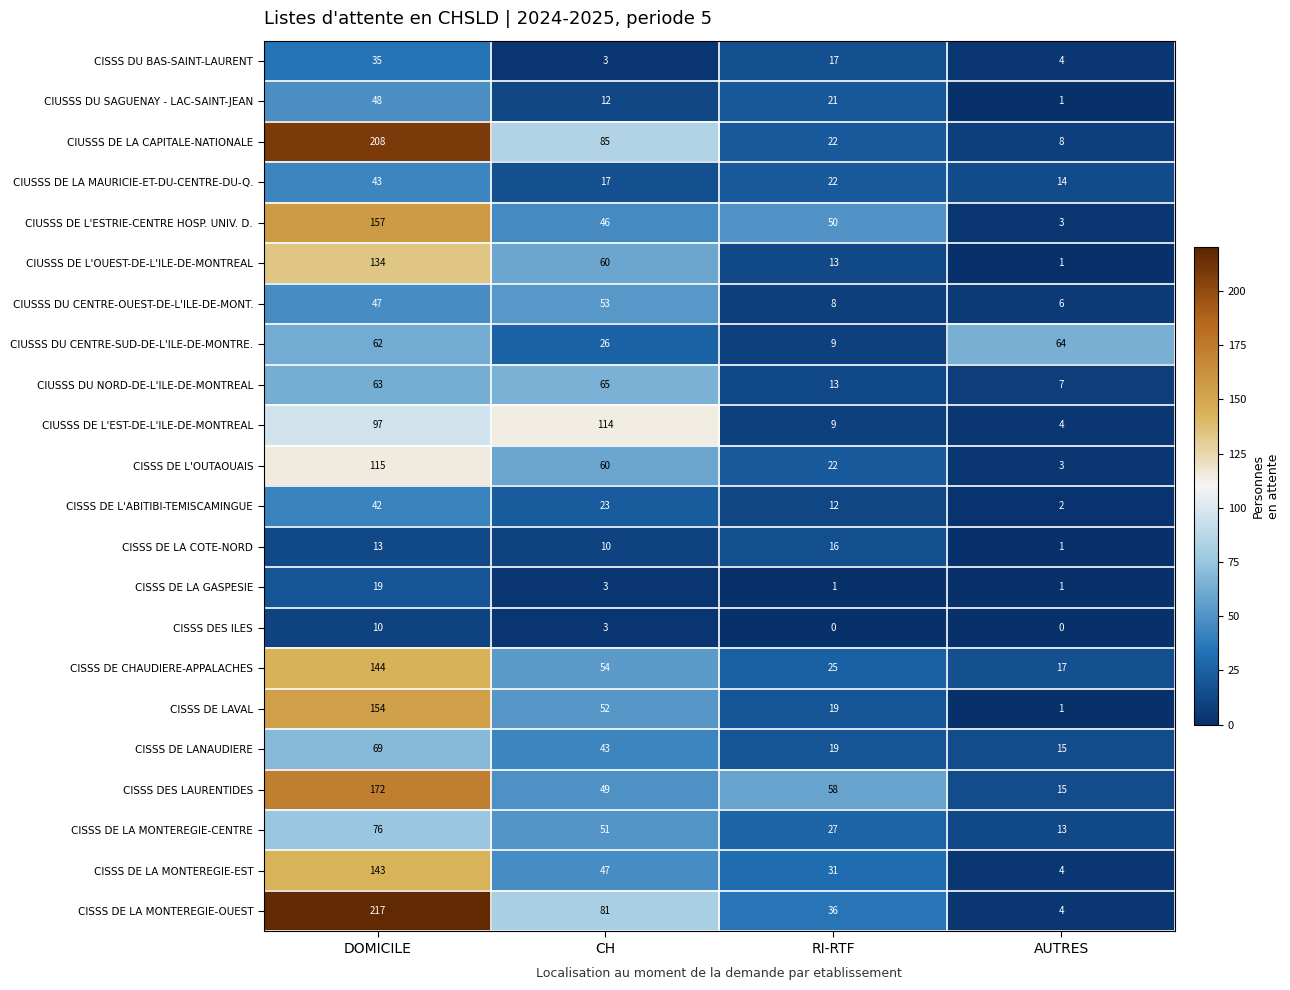

The CIUSSS DU SAGUENAY - LAC-SAINT-JEAN series shows 0 at AUTRES. True or false?

False